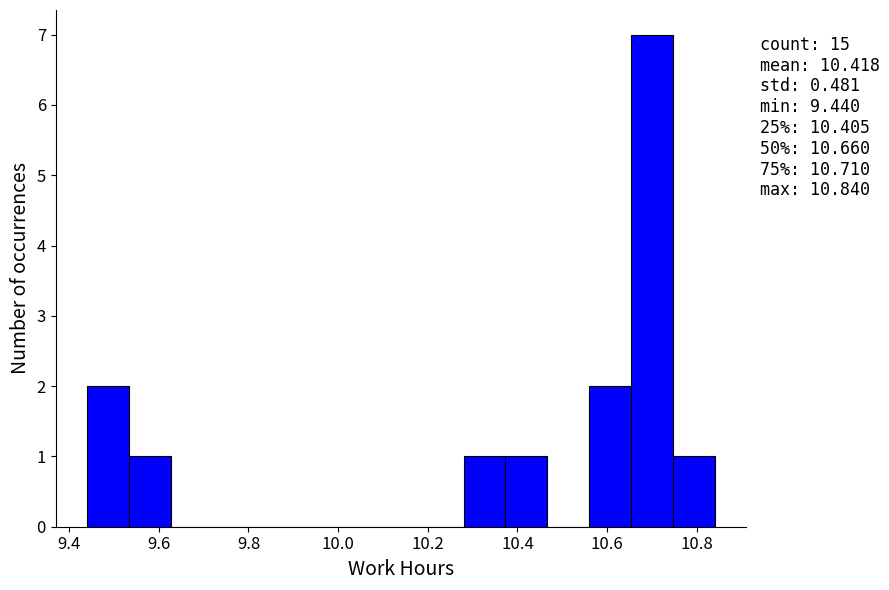

Which range on the x-axis has the tallest bar?

10.66 to 10.74